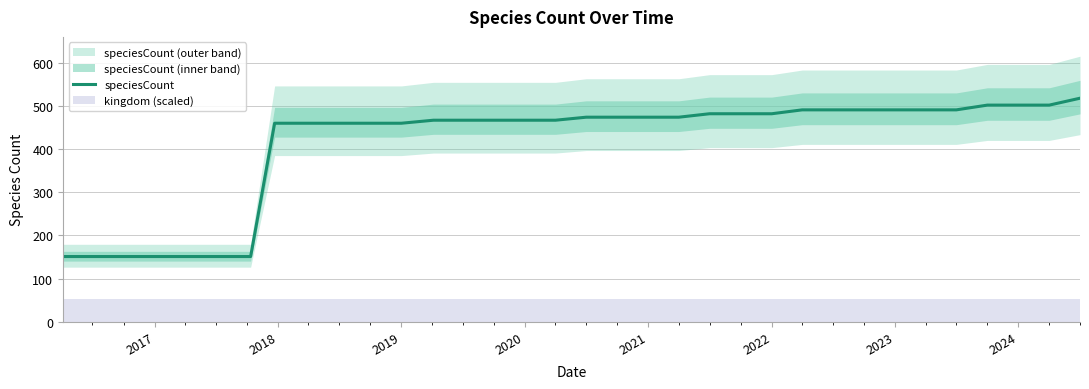

Is it true that speciesCount equals 792 at 2020?

False